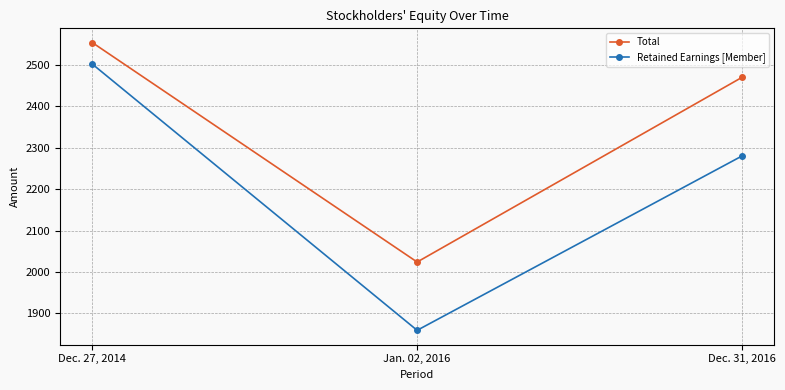

True or false: Total has a value of 2470 at Dec. 31, 2016.

True